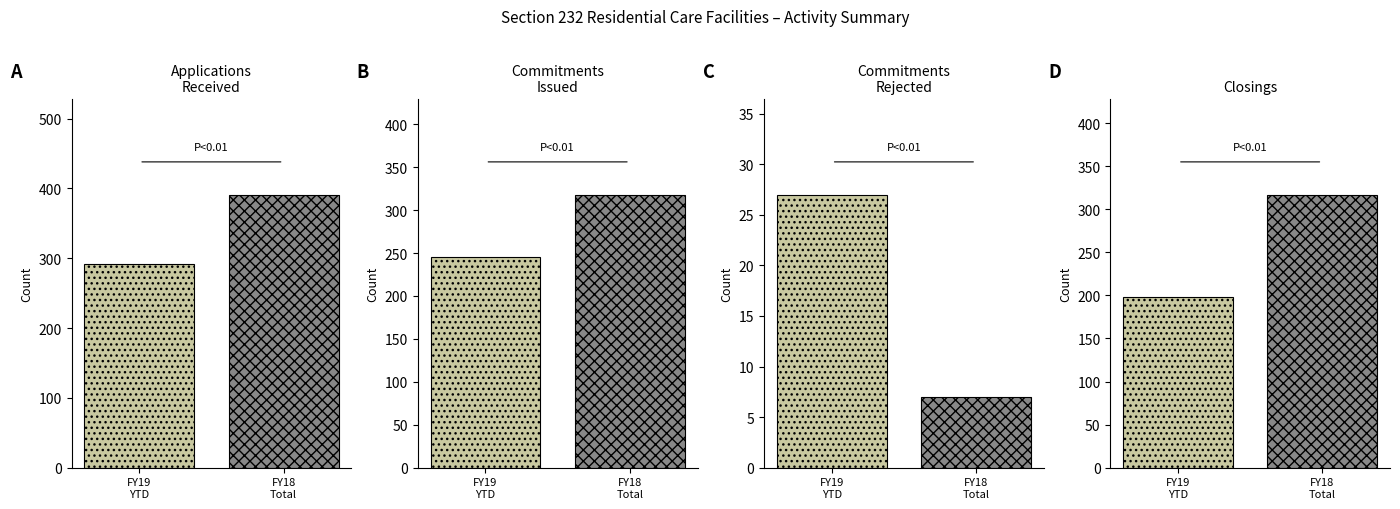

How many data points in FY 2019 YTD are less than 198?

2